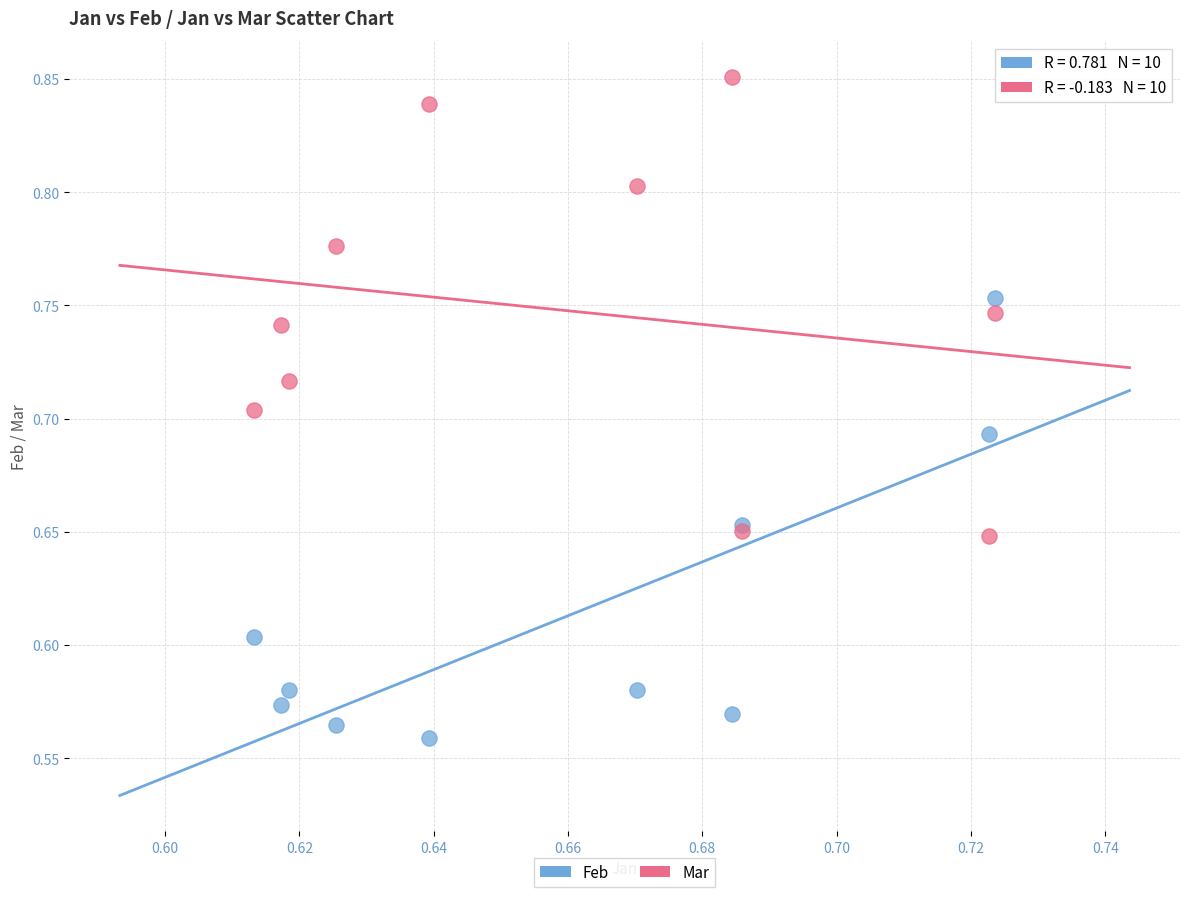

Which series has the largest Y range (max minus min)?

Mar